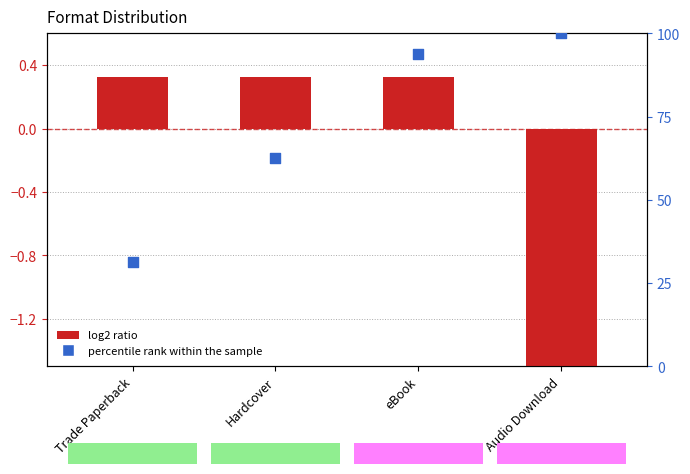

What are all the series names shown in the legend?

log2 ratio, percentile rank within the sample